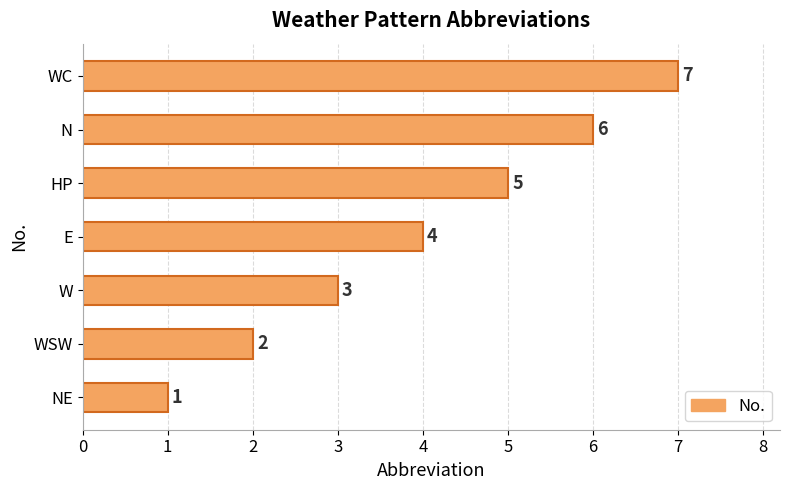

The chart shows a value of 11 at WC. True or false?

False